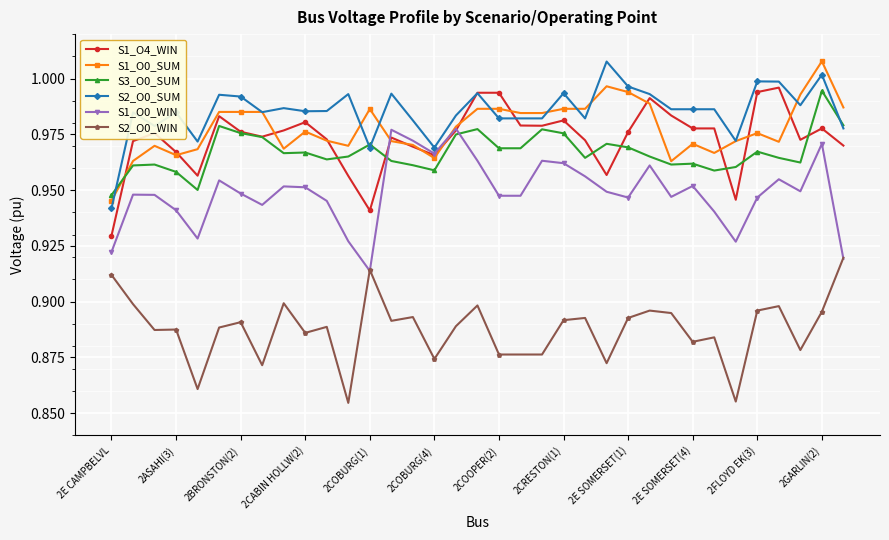

At how many categories does at least one series exceed 0?

35